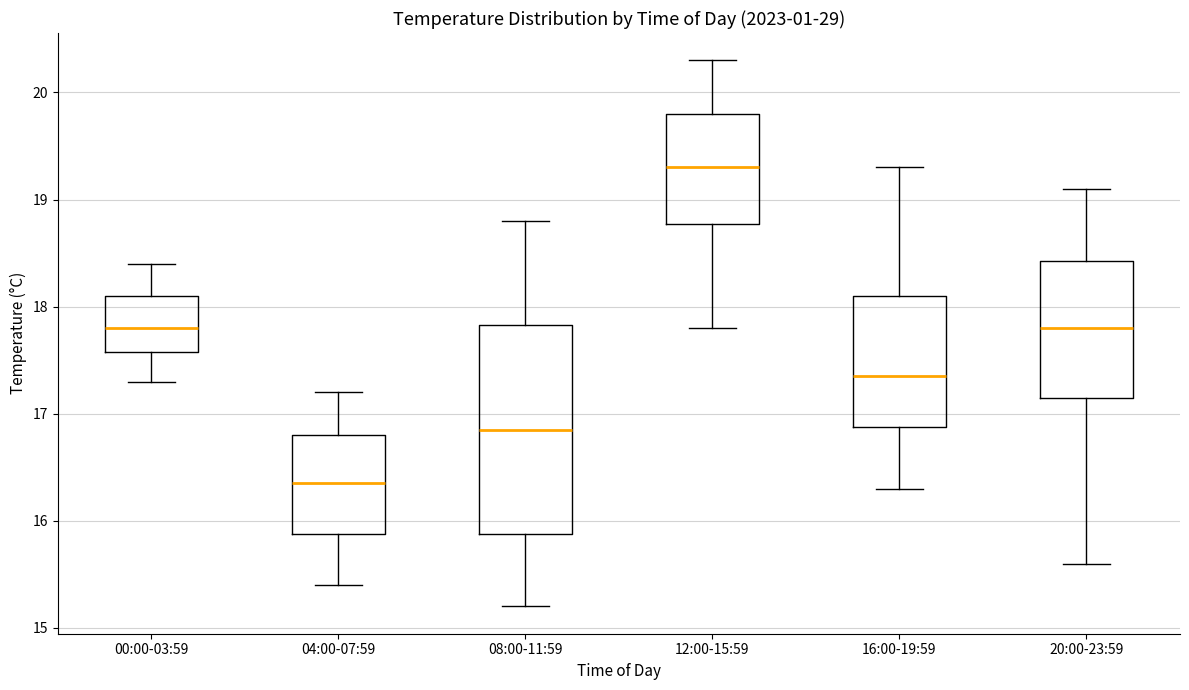

Where does the upper whisker of the box for 08:00-11:59 end on the y-axis? The values are not printed on the chart, so give them approximately, as read against the axis.

18.8